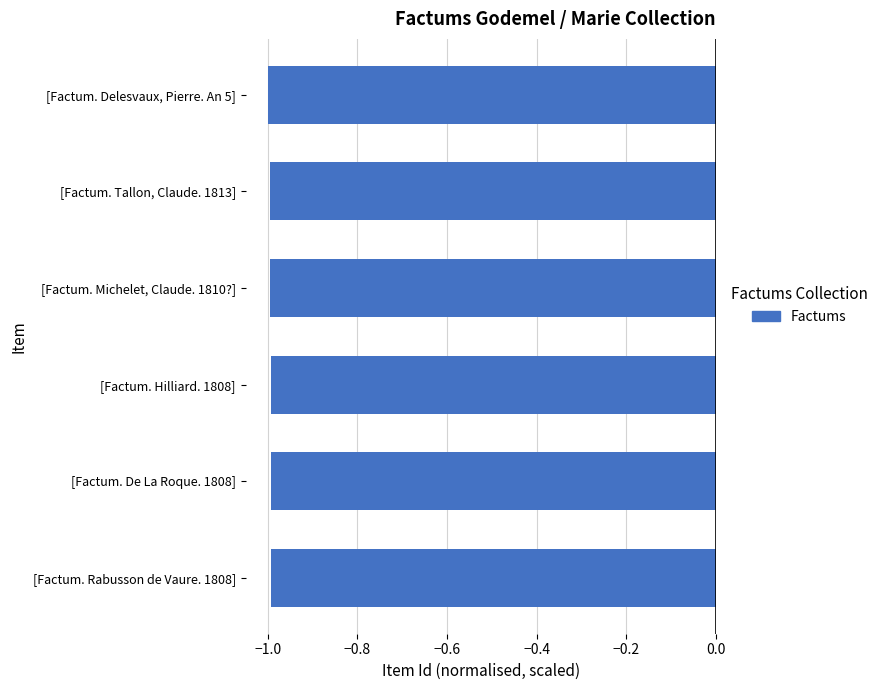

What is the greatest value displayed?

-1.0